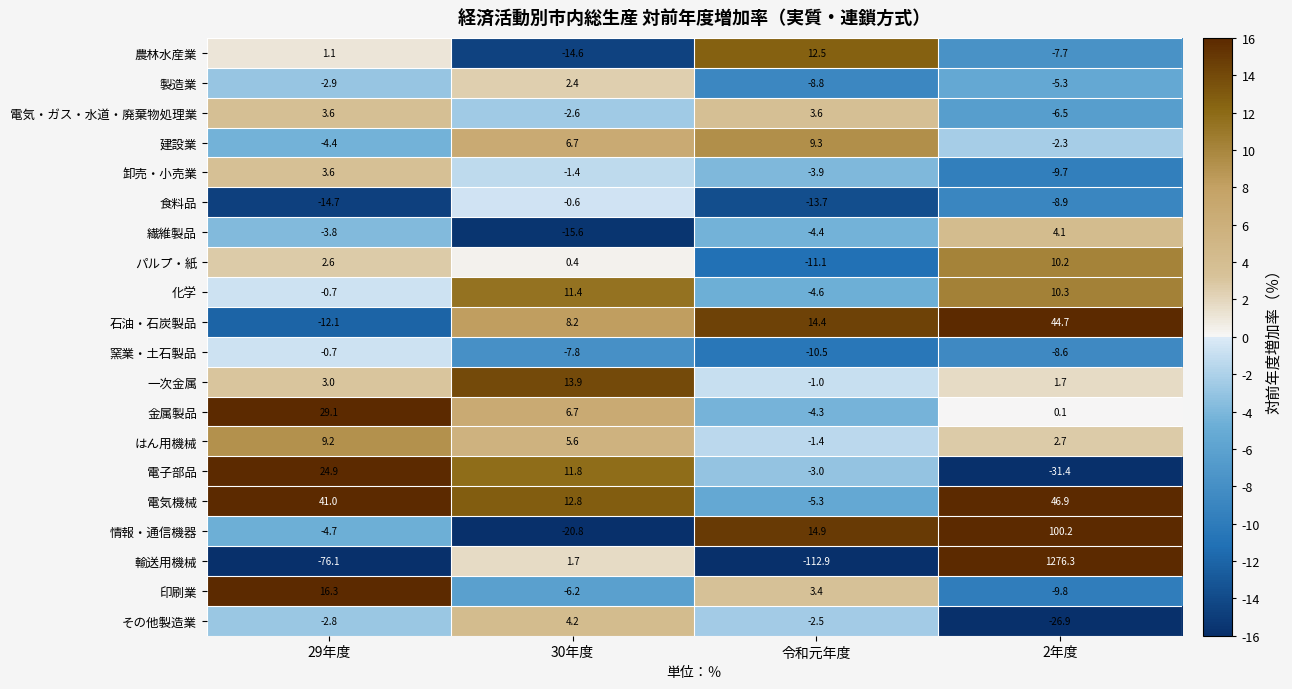

What is the difference between the 電気機械 values at 令和元年度 and 29年度?

46.3